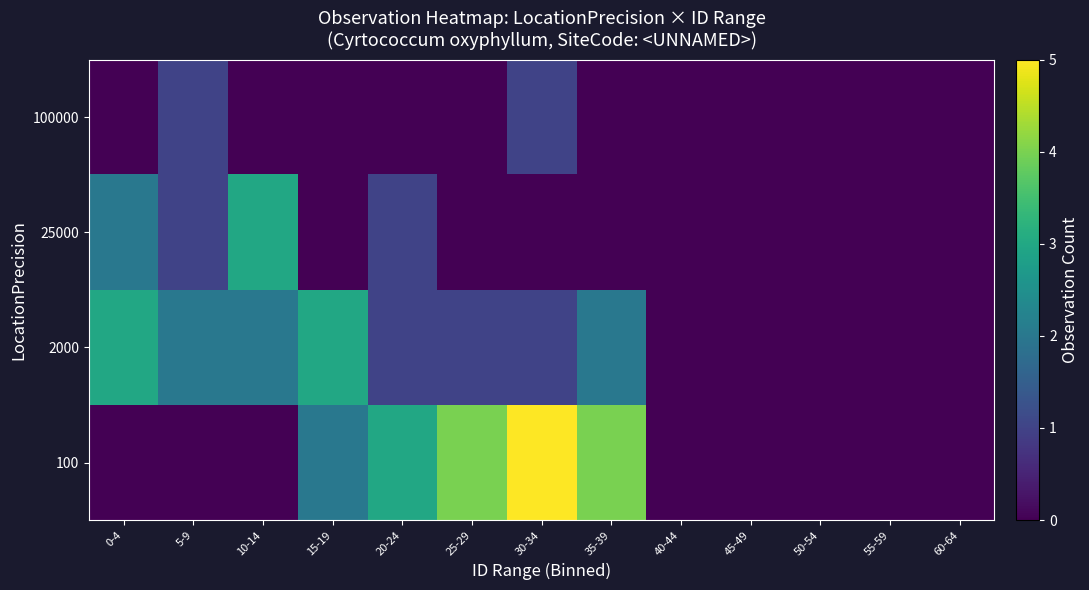

Rank the series by their average value, from lowest to highest.

100000, 25000, 2000, 100